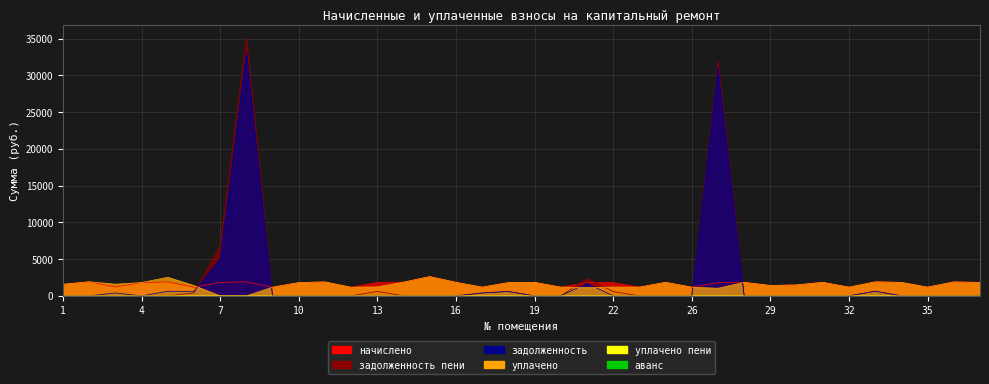

Which series has the largest total across all categories?

задолженность пени